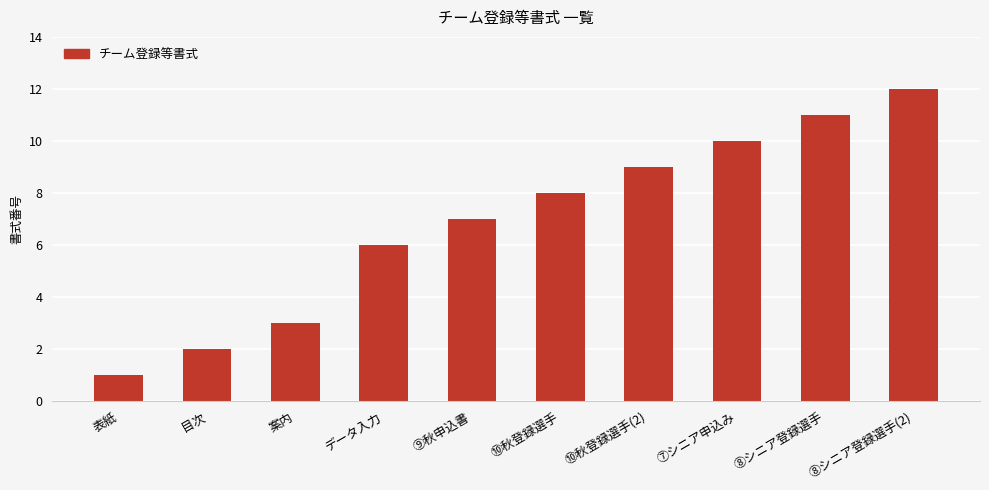

What is the change in value from 表紙 to 案内?

+2